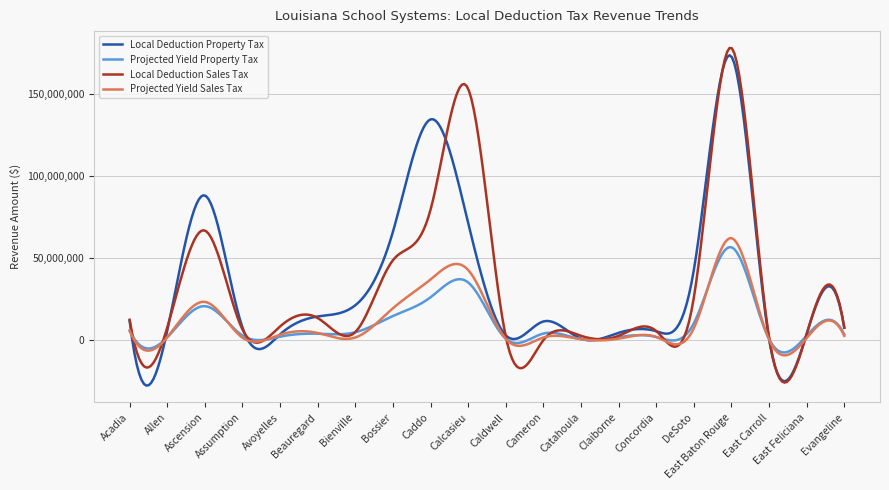

Reading right to left, extract all data points from this chart.

Local Deduction Property Tax: Evangeline=7660638	East Feliciana=3771785	East Carroll=791976	East Baton Rouge=172923677	DeSoto=42702812	Concordia=5450199	Claiborne=4468057	Catahoula=927027	Cameron=11395518	Caldwell=2939421	Calcasieu=71539322	Caddo=134596294	Bossier=66046190	Bienville=21283562	Beauregard=14445180	Avoyelles=3514037	Assumption=7735468	Ascension=88233675	Allen=5779410	Acadia=11867841
Projected Yield Property Tax: Evangeline=3508334	East Feliciana=2677681	East Carroll=698634	East Baton Rouge=56643557	DeSoto=10258357	Concordia=1944285	Claiborne=1854356	Catahoula=578973	Cameron=4019745	Caldwell=910264	Calcasieu=35206477	Caddo=26108250	Bossier=14711015	Bienville=4804335	Beauregard=3930138	Avoyelles=2146425	Assumption=2862794	Ascension=20714788	Allen=1731130	Acadia=5759986
Local Deduction Sales Tax: Evangeline=7580227	East Feliciana=3717156	East Carroll=1815260	East Baton Rouge=178160212	DeSoto=25844708	Concordia=5581235	Claiborne=2643264	Catahoula=2669130	Cameron=0	Caldwell=2279931	Calcasieu=153260354	Caddo=79496736	Bossier=48720733	Bienville=4949752	Beauregard=13503458	Avoyelles=8351435	Assumption=6525482	Ascension=66829877	Allen=7690491	Acadia=12427018
Projected Yield Sales Tax: Evangeline=2646606	East Feliciana=1297830	East Carroll=422527	East Baton Rouge=62203925	DeSoto=7218861	Concordia=1948666	Claiborne=922885	Catahoula=621277	Cameron=1612400	Caldwell=796029	Calcasieu=42808192	Caddo=37007957	Bossier=19440742	Bienville=1628541	Beauregard=4390935	Avoyelles=3332423	Assumption=1518897	Ascension=23333384	Allen=1790069	Acadia=5785125